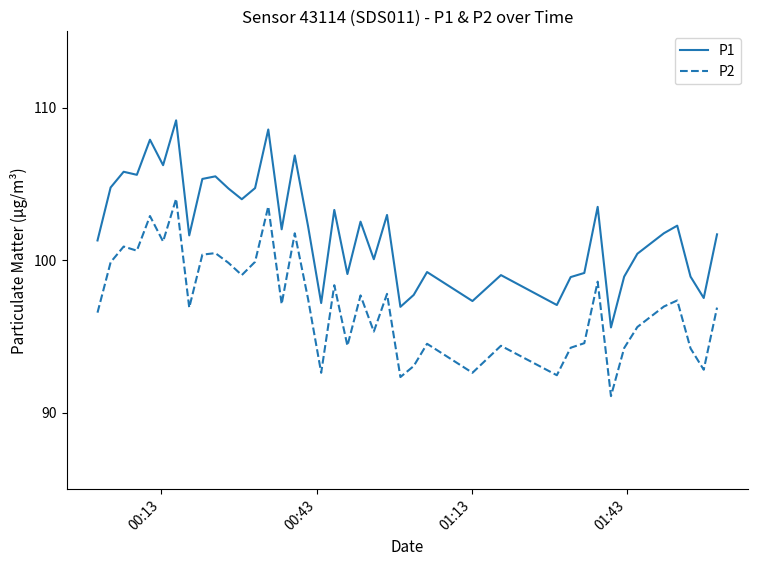

Which series has the largest total across all categories?

P1